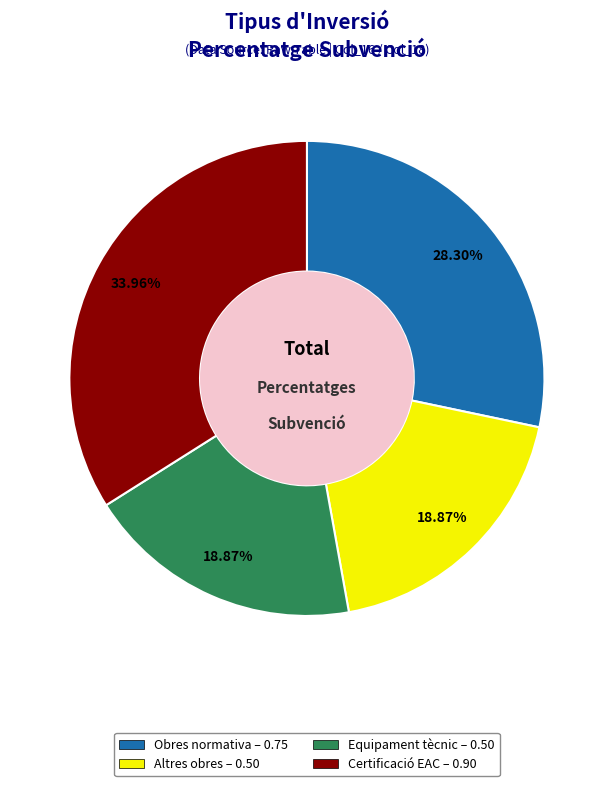

How many slices are in this pie chart?

4